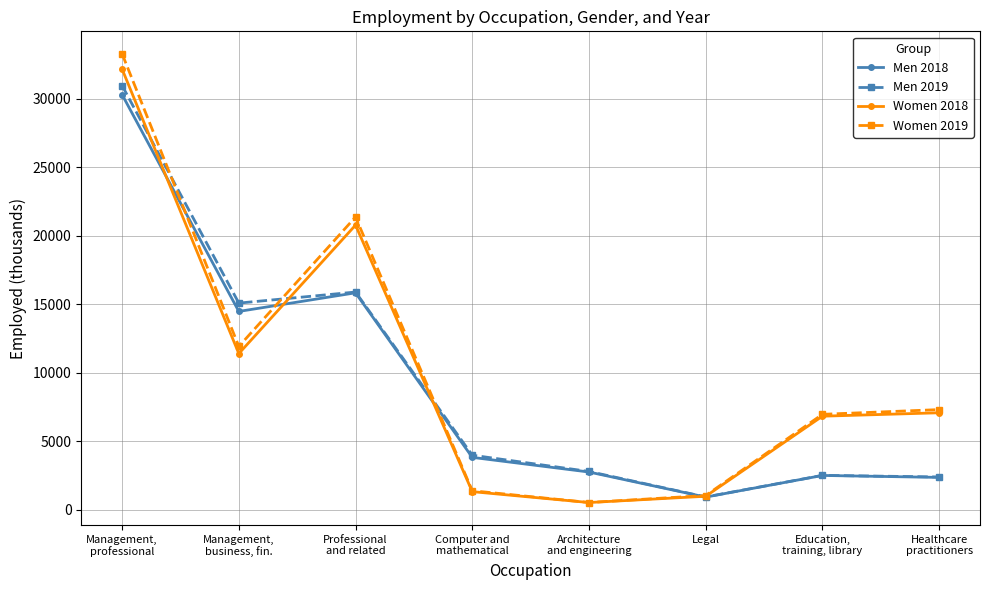

What is the total value across all series at Legal?

3846